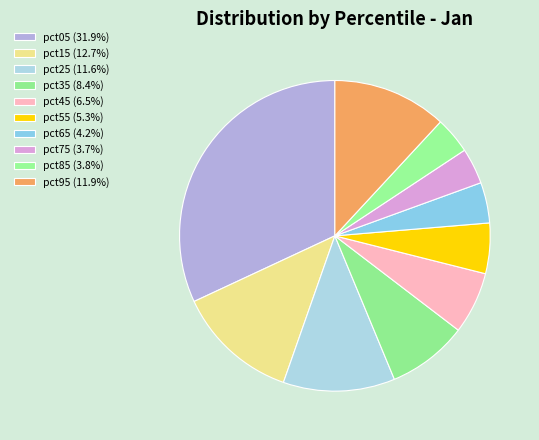

The pct05 slice represents 32% of the pie. True or false?

True